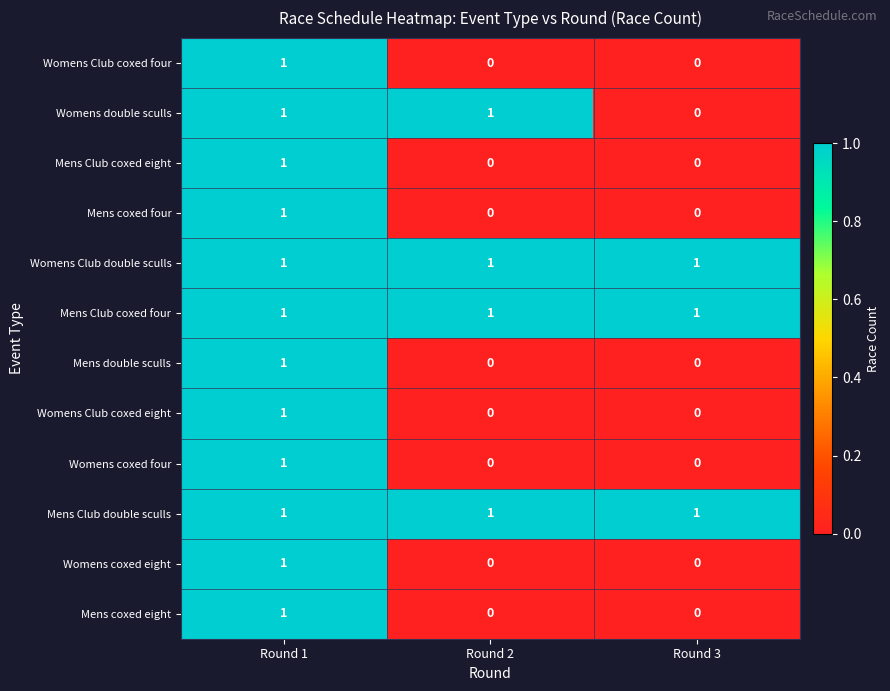

Which category has the highest value in the Mens coxed four series?

Round 1